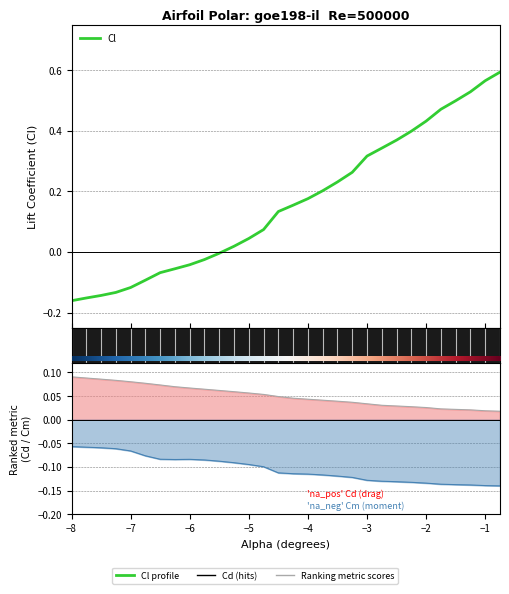

After their last crossing, which series has the higher values: Cl or Cm?

Cl